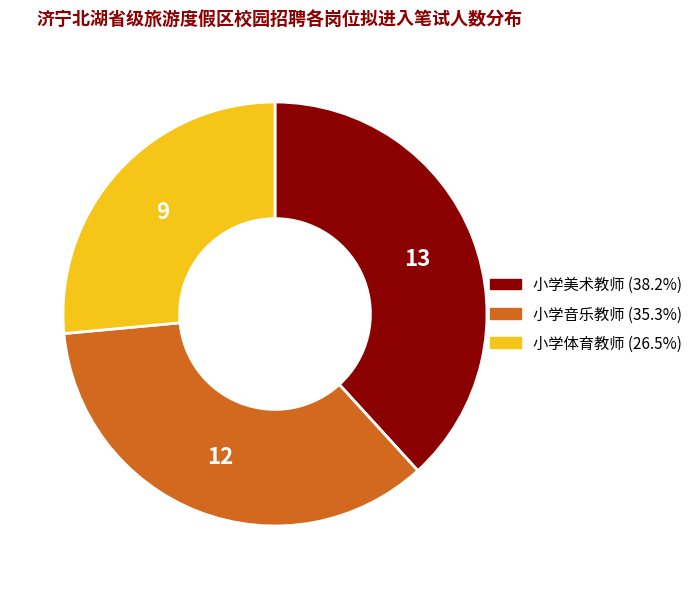

Which has a higher value, 小学音乐教师 or 小学体育教师?

小学音乐教师